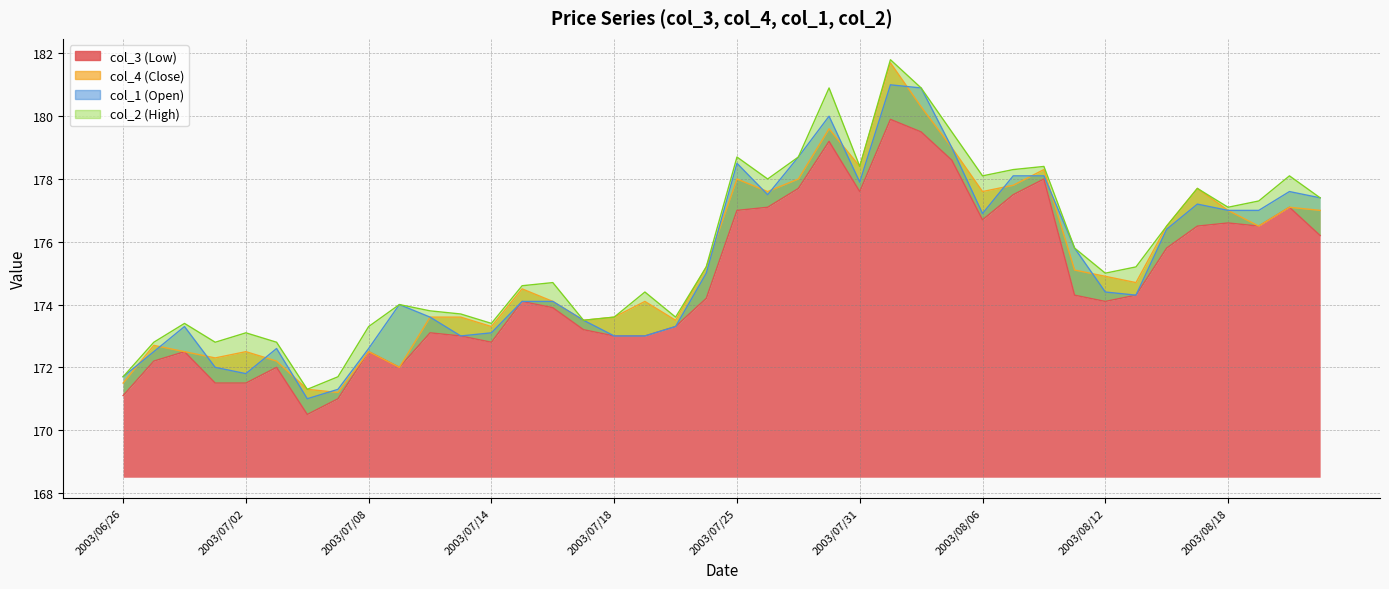

Rank the series by their maximum value, from highest to lowest.

col_2 (High), col_4 (Close), col_1 (Open), col_3 (Low)